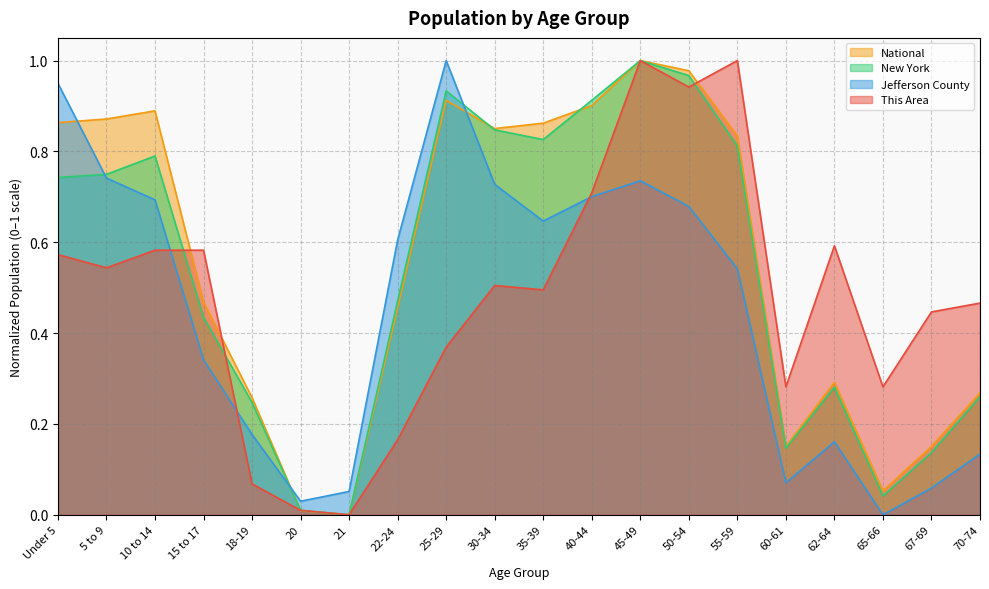

List the series in order of their overall mean, lowest first.

Jefferson County, This Area, New York, National